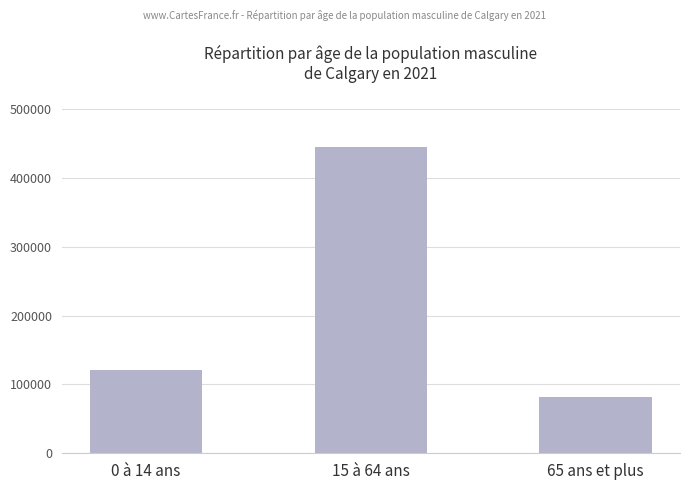

How many categories are shown in the chart?

3